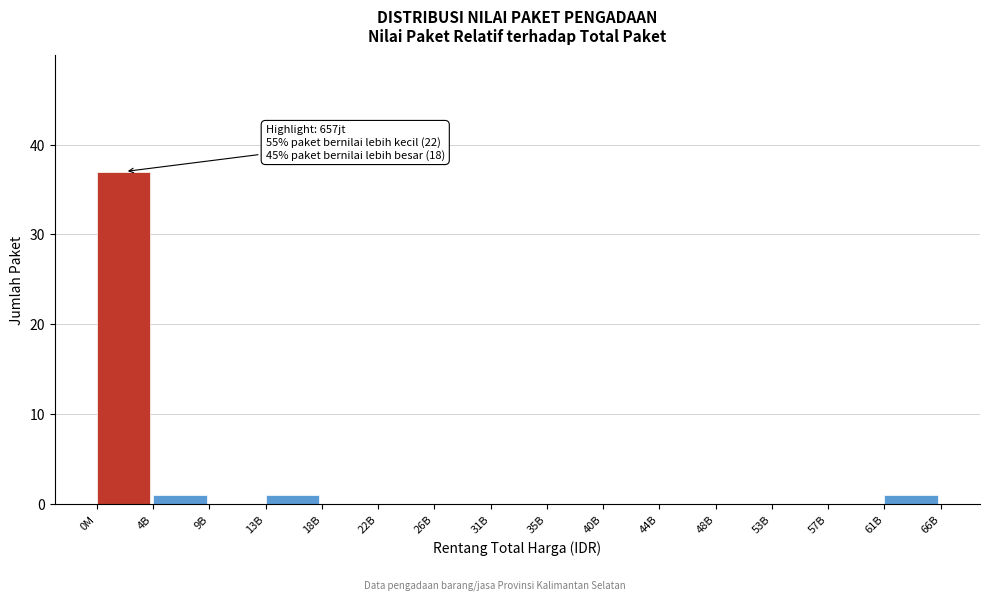

Reading left to right, list all the values displayed in this chart.

0M=37	4B=1	9B=0	13B=1	18B=0	22B=0	26B=0	31B=0	35B=0	40B=0	44B=0	48B=0	53B=0	57B=0	61B=1